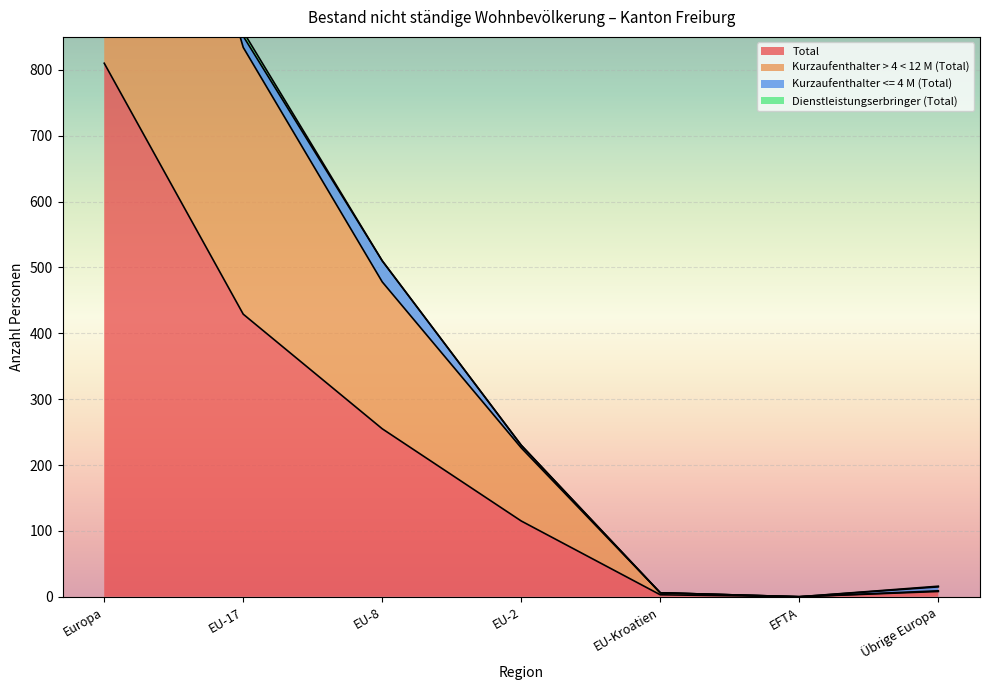

Which category has the lowest value across all series?

EFTA